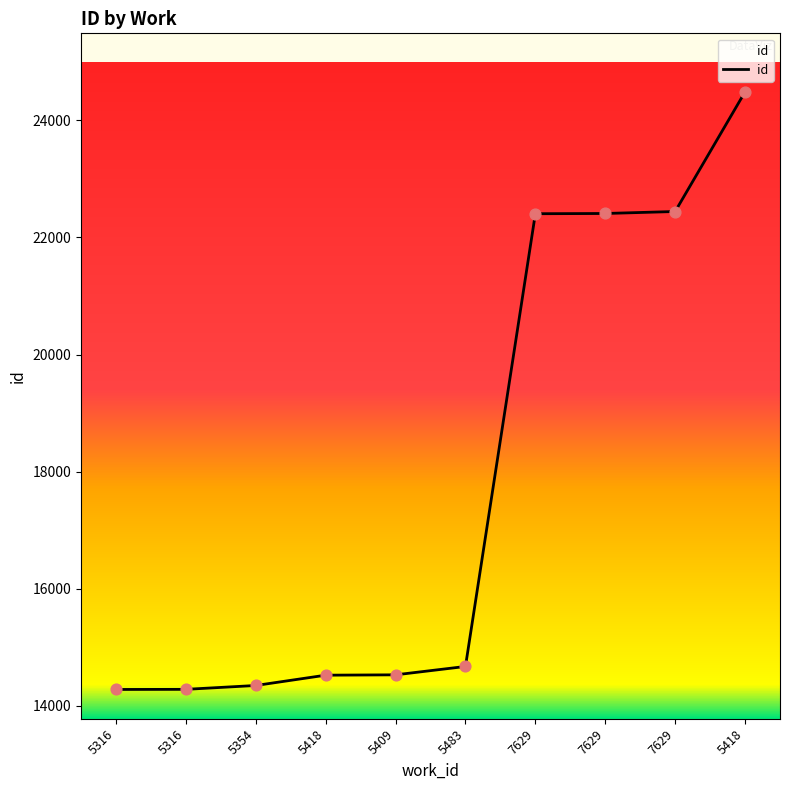

Does the chart have visible grid lines?

No